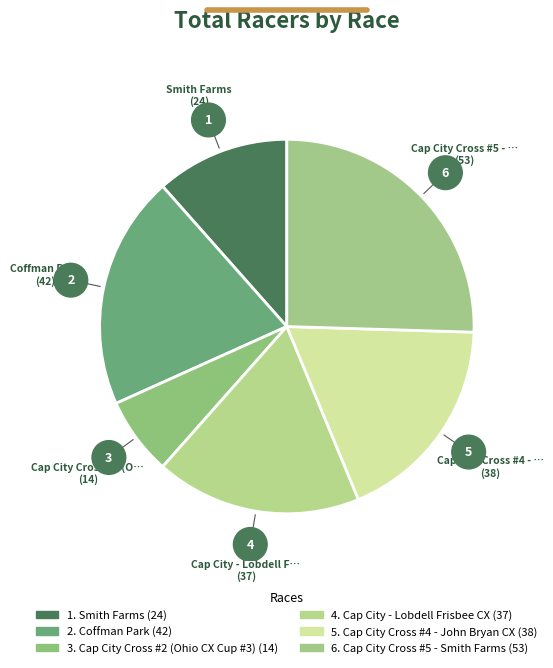

How many segments does this pie chart have?

6